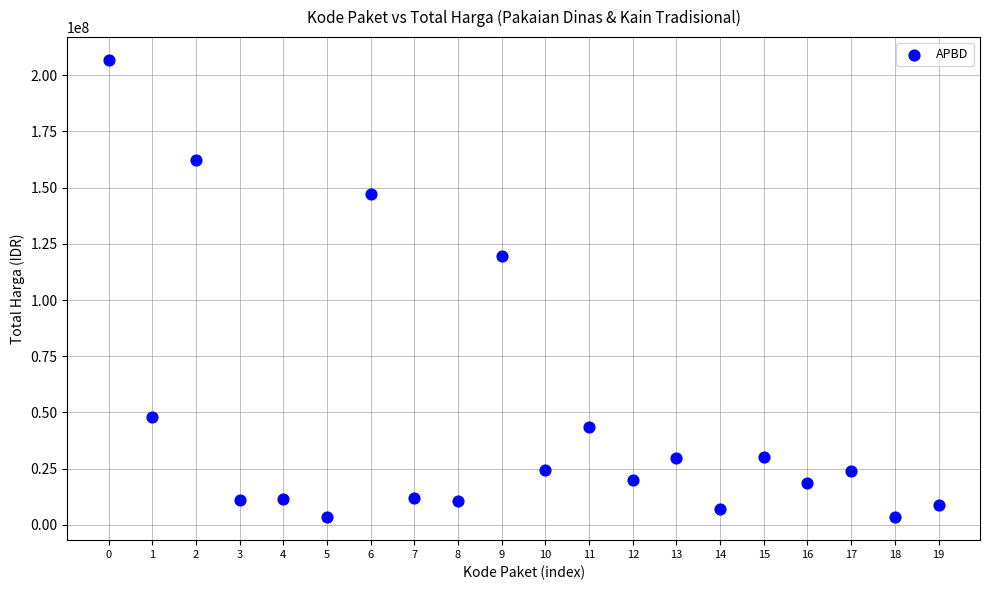

What Y value in the scatter plot is closest to 105065000?

119800000